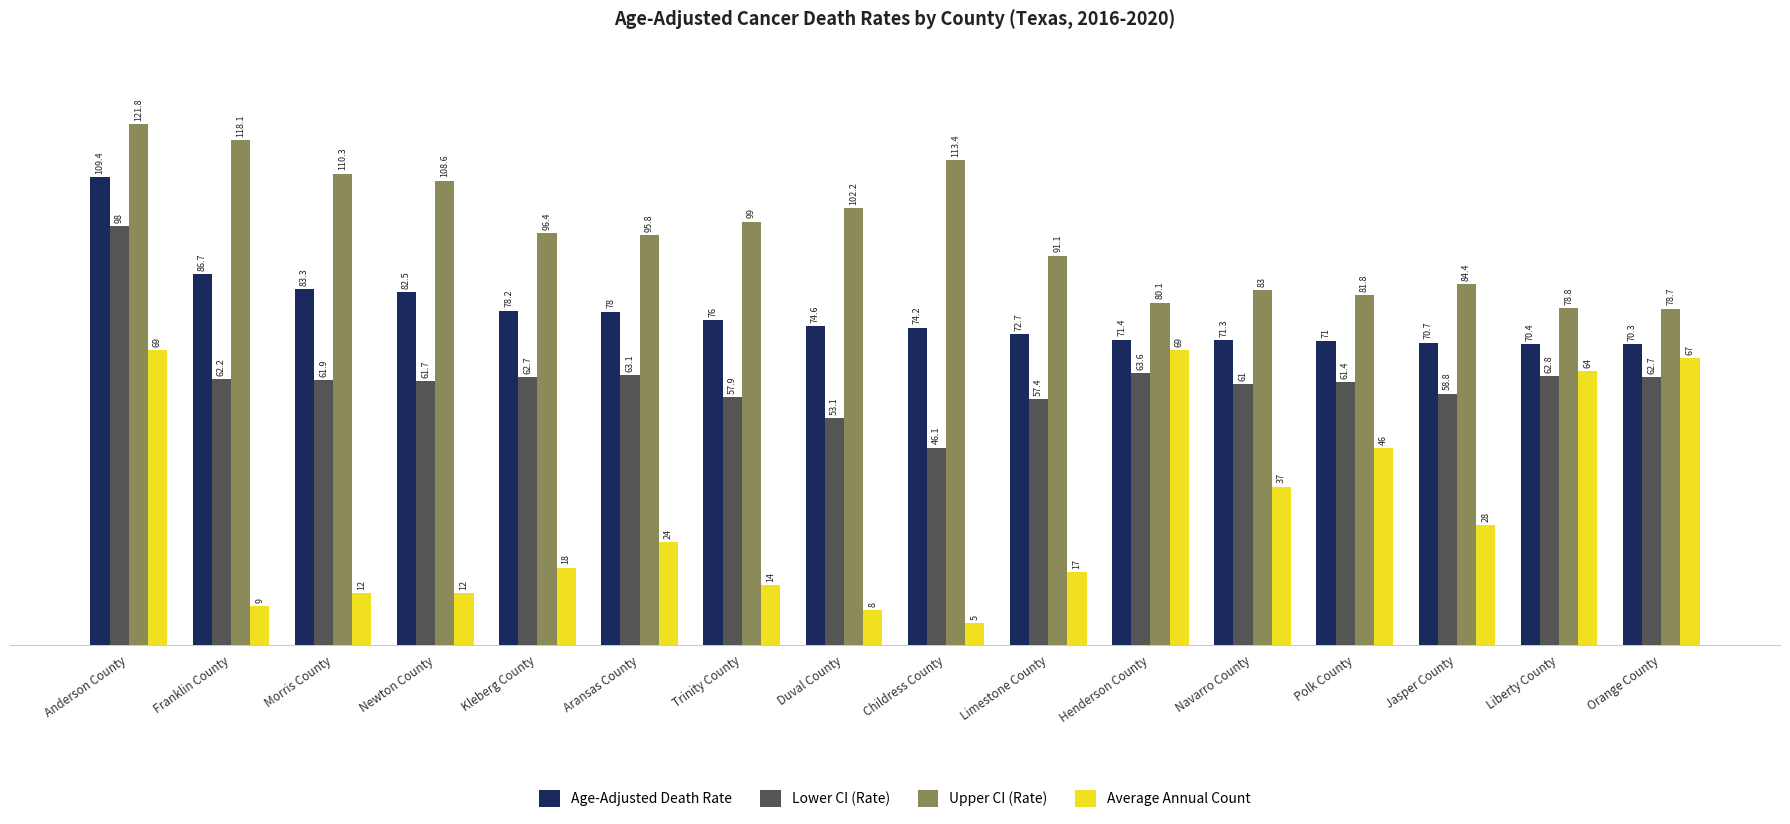

What is the average value of the Upper CI (Rate) series?

96.5